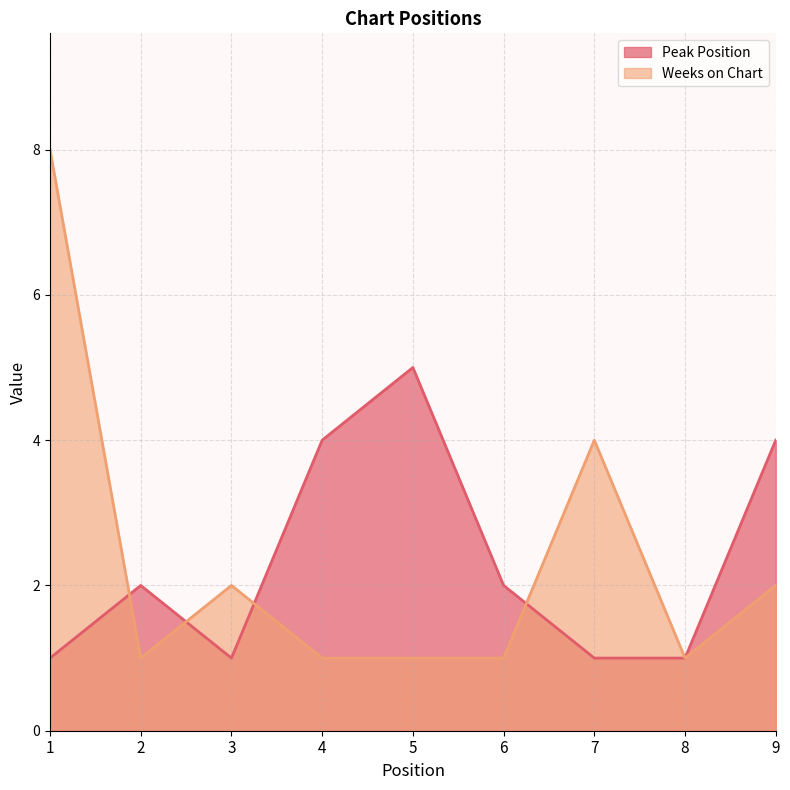

Reading left to right, transcribe all the data shown in this chart.

Peak Position: 1=1	2=2	3=1	4=4	5=5	6=2	7=1	8=1	9=4
Weeks on Chart: 1=8	2=1	3=2	4=1	5=1	6=1	7=4	8=1	9=2